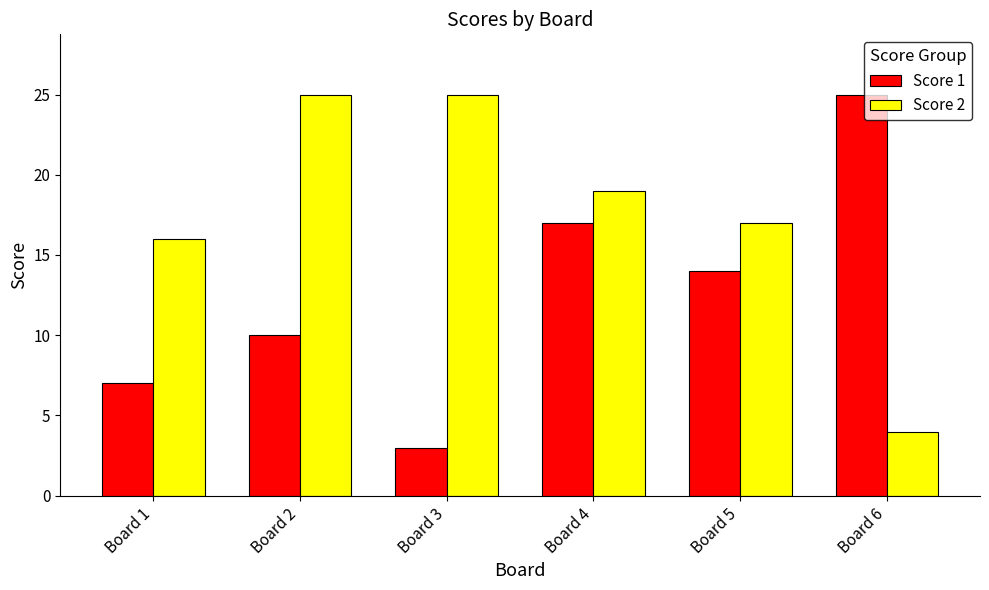

Reading right to left, transcribe all the data shown in this chart.

Score 1: Board 6=25	Board 5=14	Board 4=17	Board 3=3	Board 2=10	Board 1=7
Score 2: Board 6=4	Board 5=17	Board 4=19	Board 3=25	Board 2=25	Board 1=16